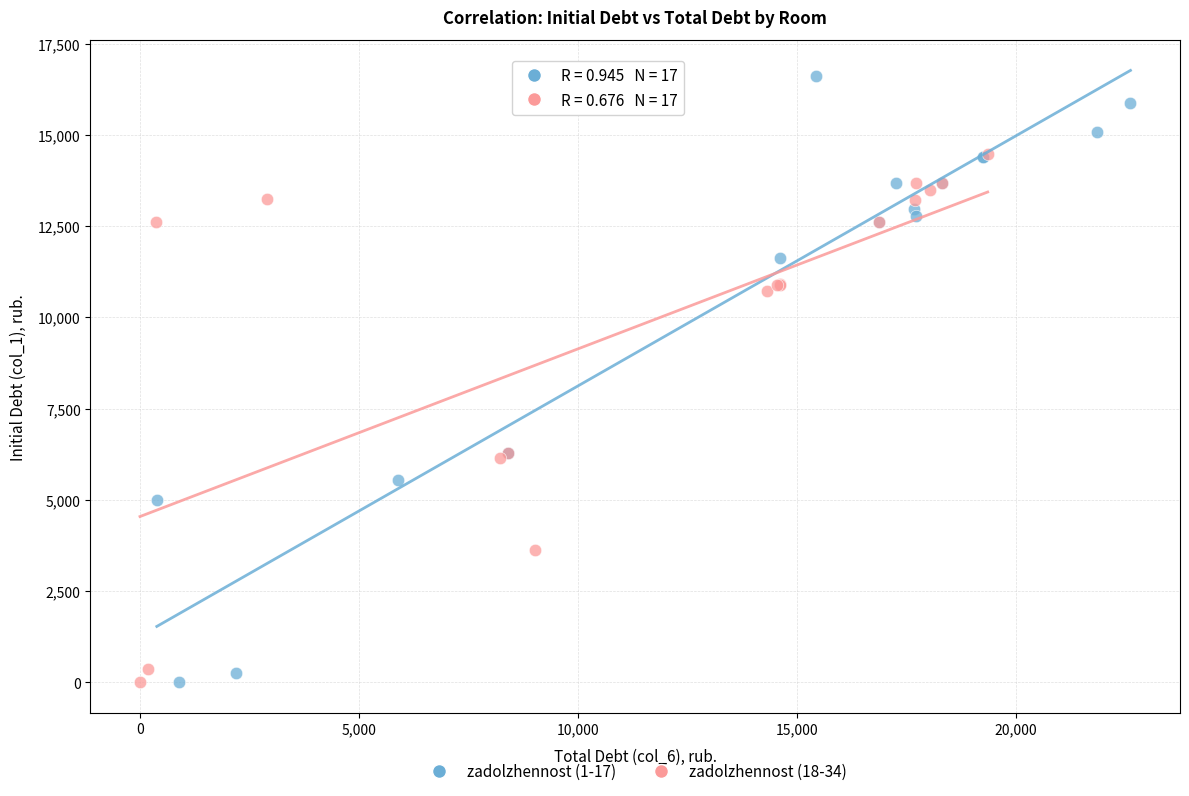

Which series contains the highest Y value?

zadolzhennost (1-17)